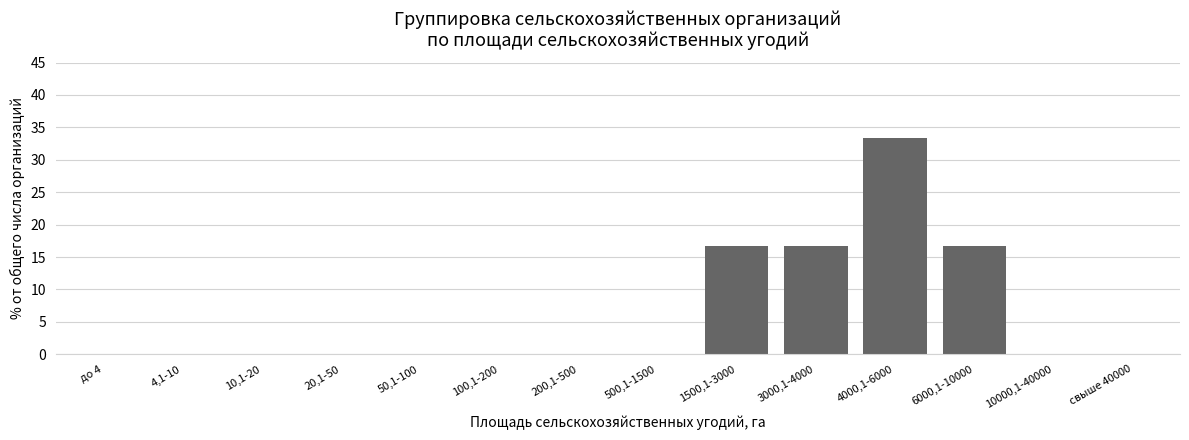

Reading left to right, list all the values displayed in this chart.

до 4=0.0	4,1-10=0.0	10,1-20=0.0	20,1-50=0.0	50,1-100=0.0	100,1-200=0.0	200,1-500=0.0	500,1-1500=0.0	1500,1-3000=16.7	3000,1-4000=16.7	4000,1-6000=33.3	6000,1-10000=16.7	10000,1-40000=0.0	свыше 40000=0.0